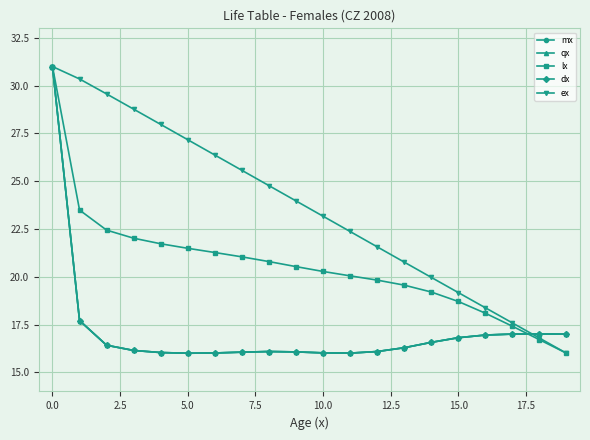

What is the highest value of the lx series?

31.0